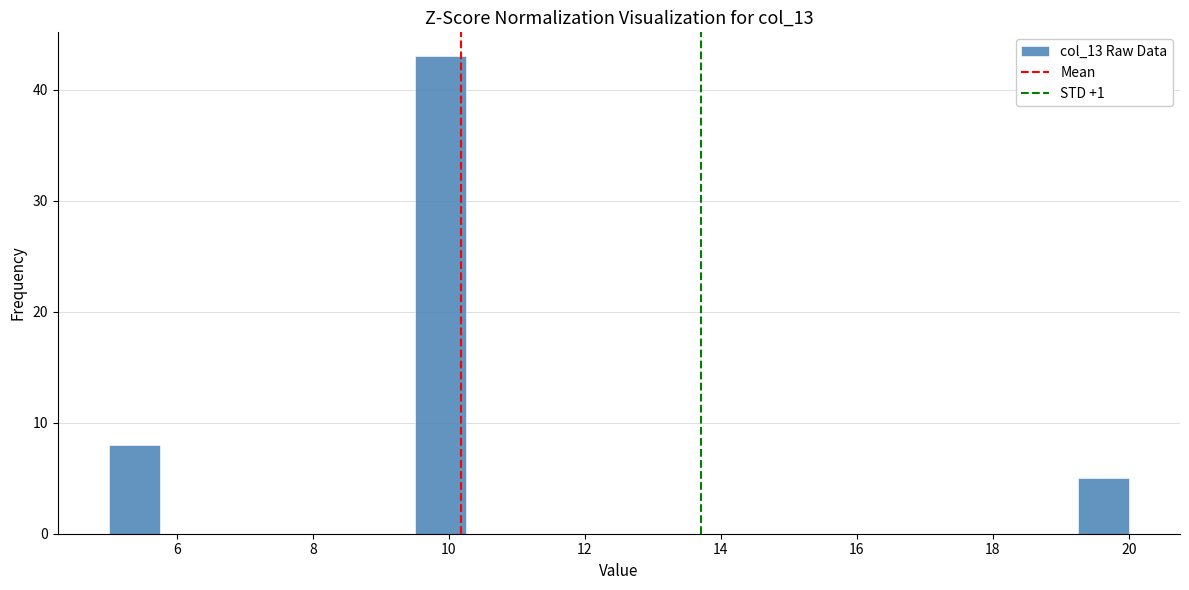

Around what value on the x-axis is the tallest bar? Give the approximate position of its centre, as read against the axis.

9.8